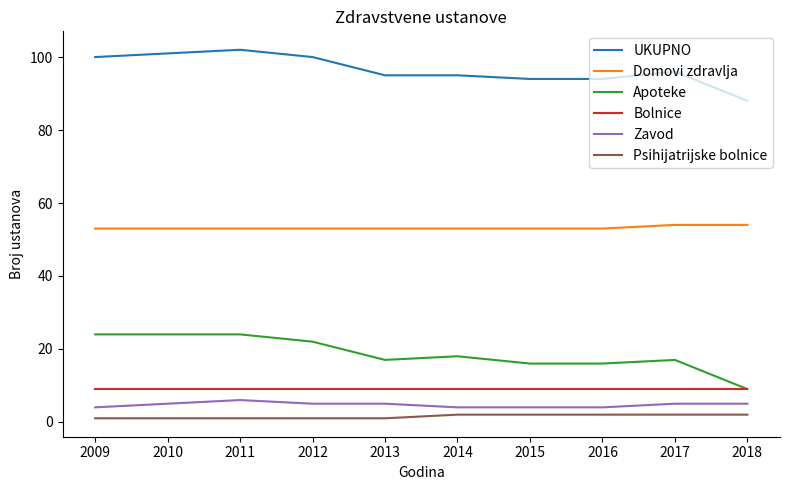

Is the value of UKUPNO at 2011 greater than the value of Zavod at 2011?

Yes